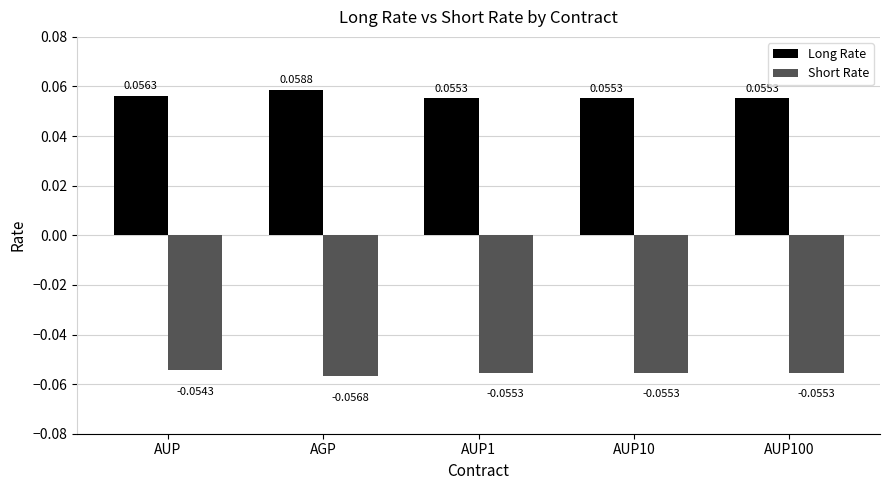

Where is Short Rate nearest to the value 0?

AUP